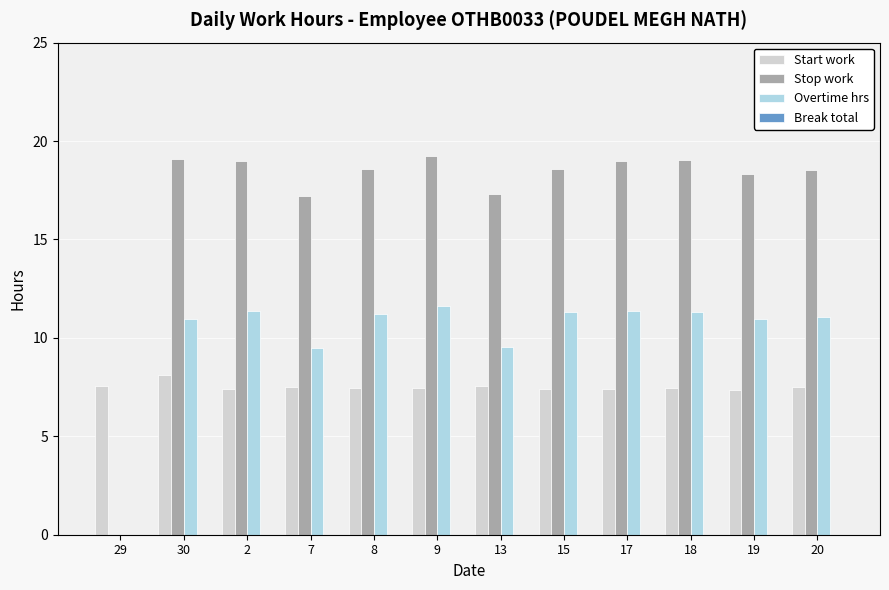

What is the sum of the Start work values at 2 and 30?

15.5